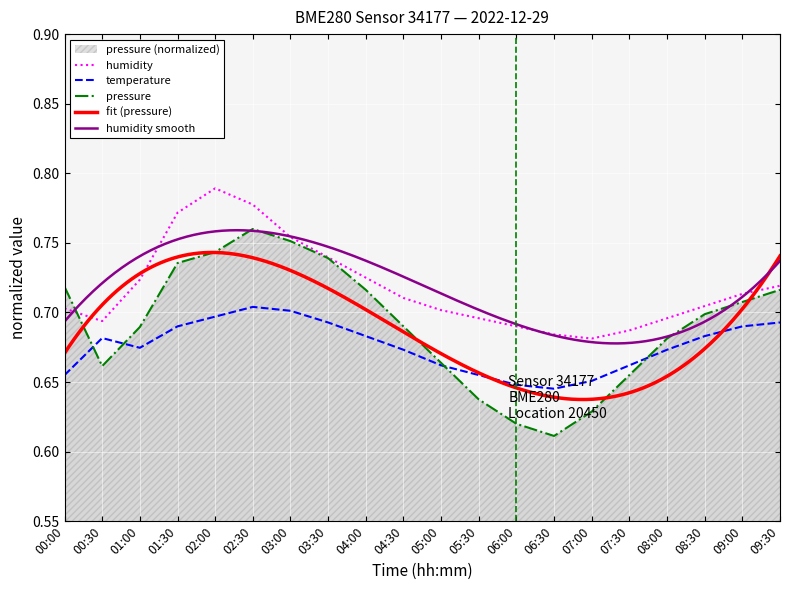

Where is the first local minimum for humidity?

00:30